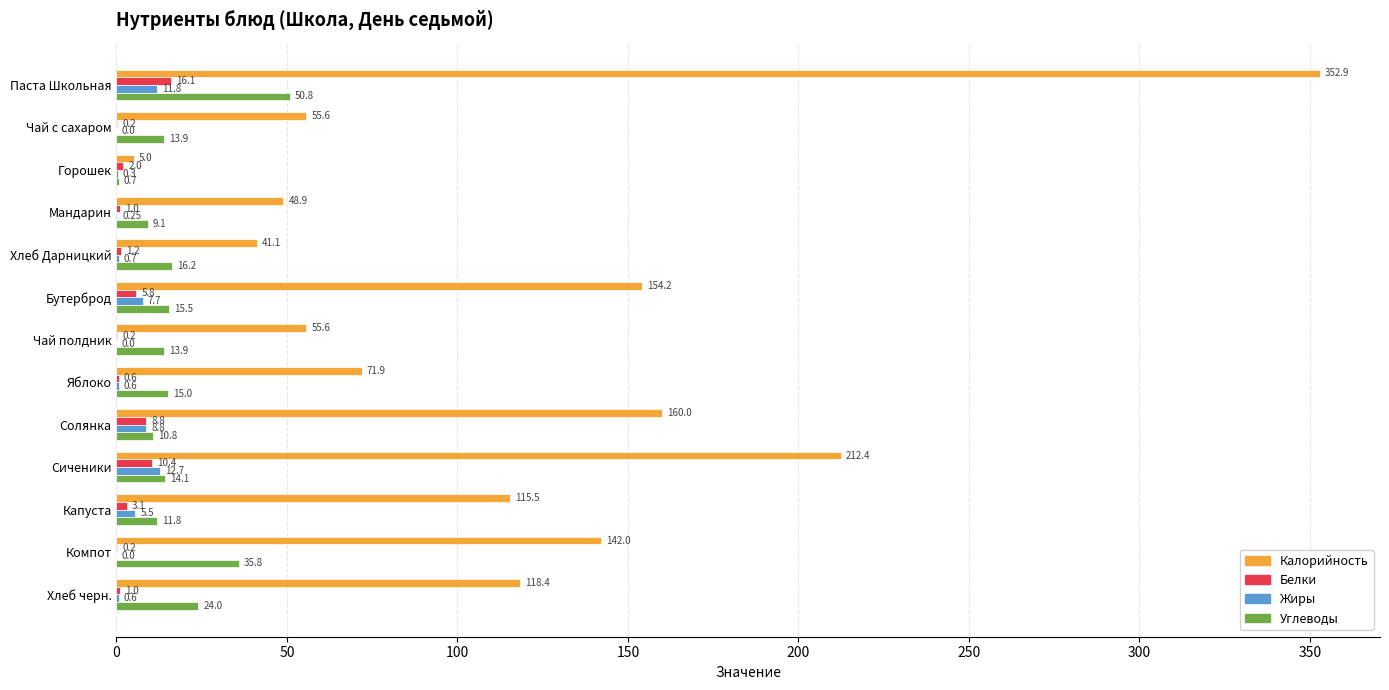

What is the sum of all Углеводы values?

231.6